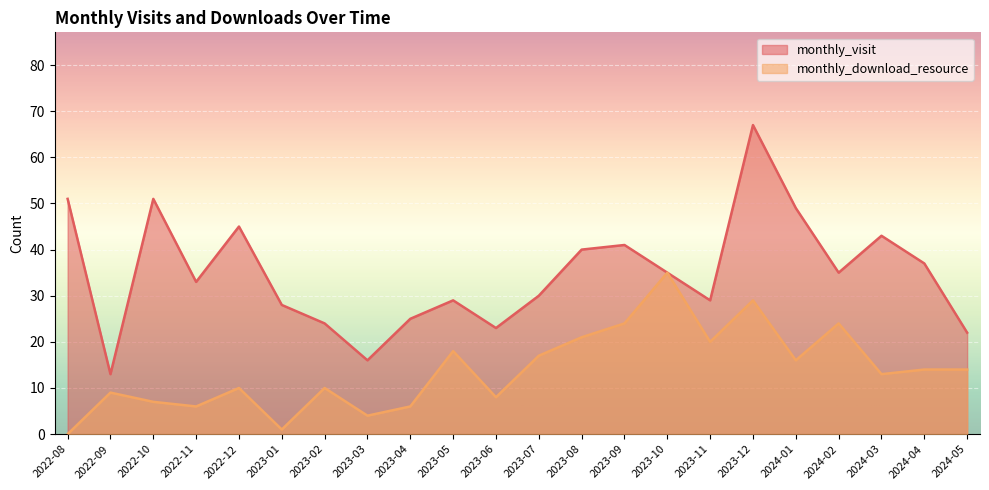

What position from the left is 2022-12?

5